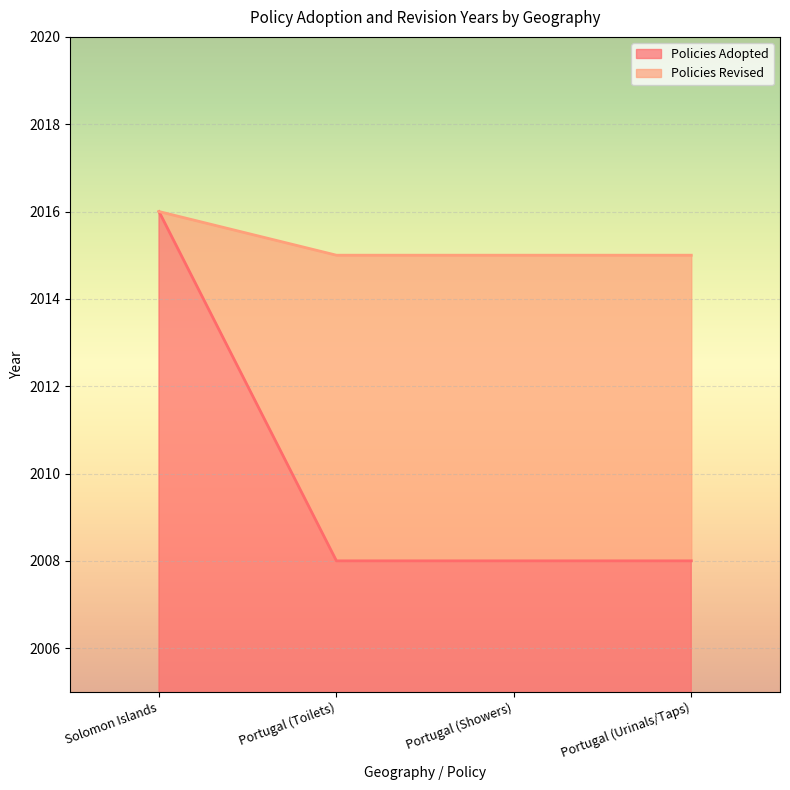

How many data points in Policies Adopted are above 2008?

1